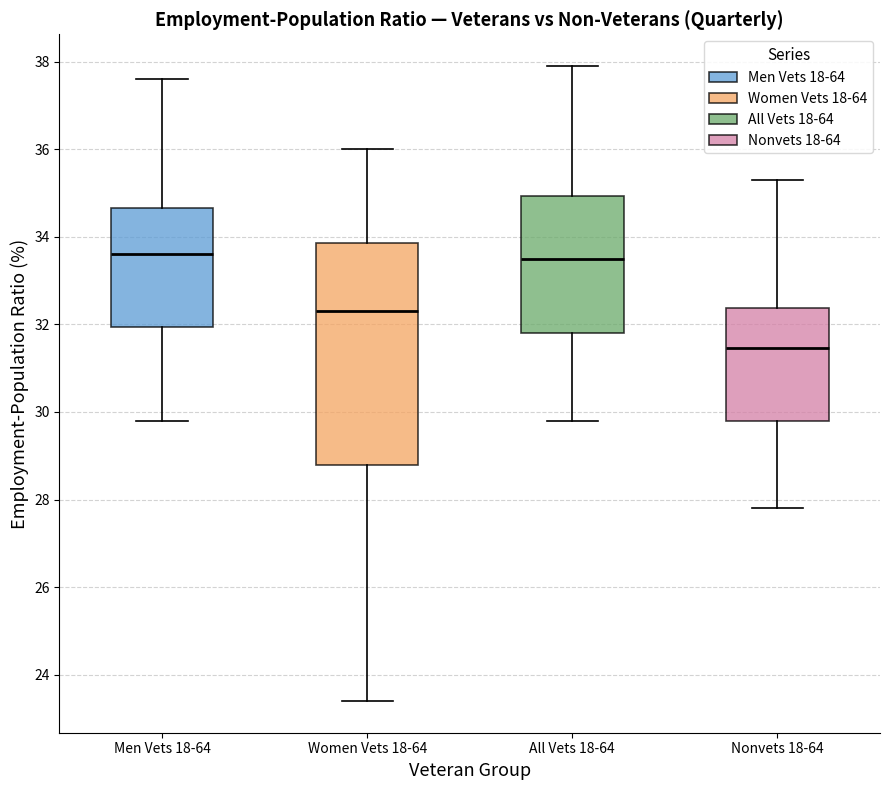

Comparing the boxes themselves (not the whiskers), which one is the tallest?

Women Vets 18-64